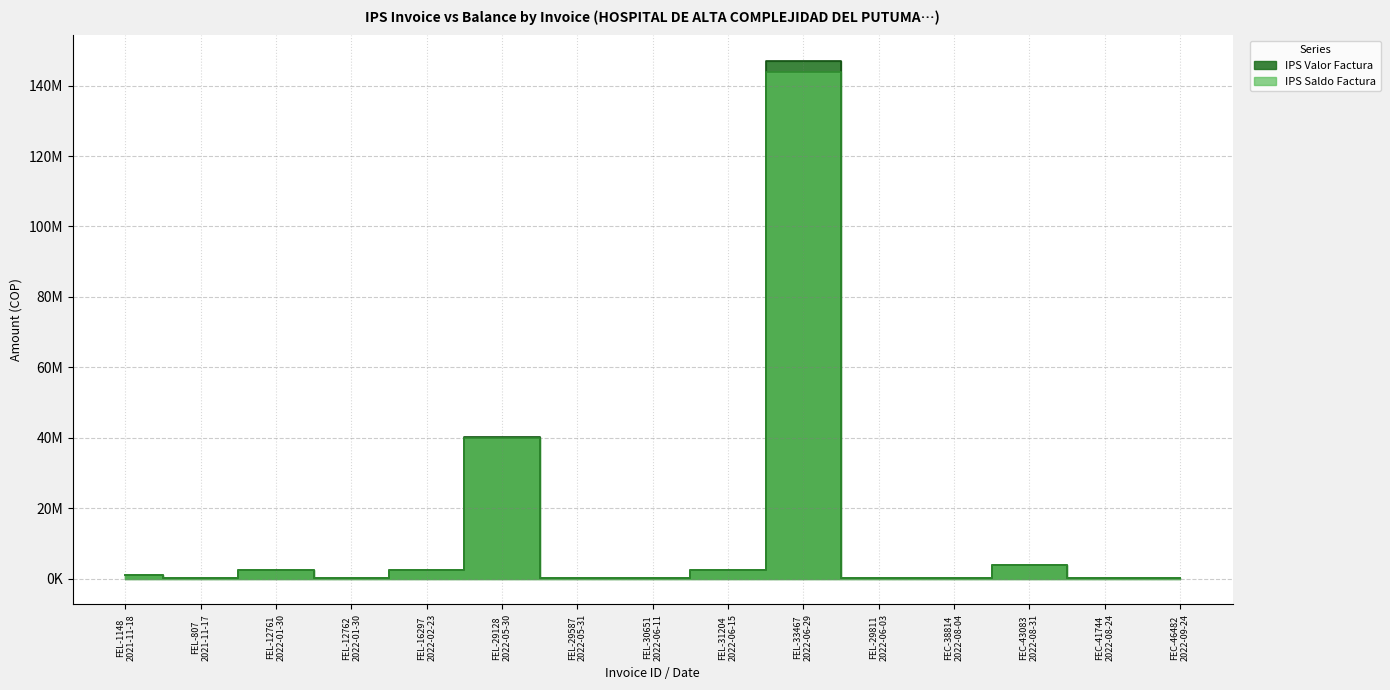

What is the label of the 10th point from the right?

FEL-29128
2022-05-30